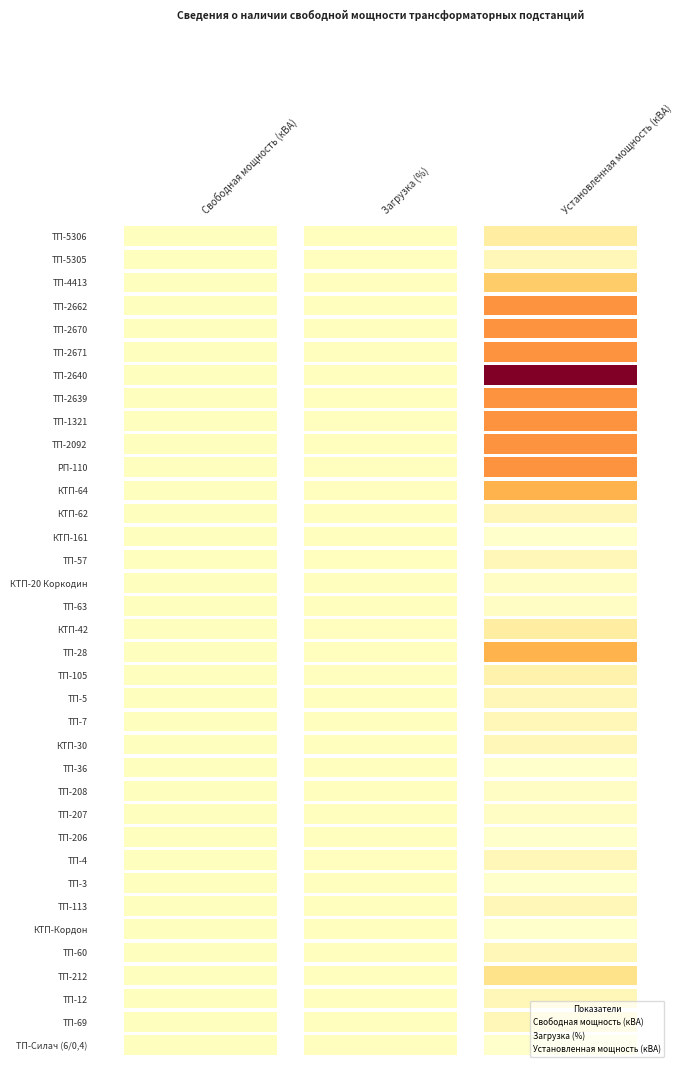

What is the difference between the maximum and minimum values in the Свободная мощность (кВА) series?

35